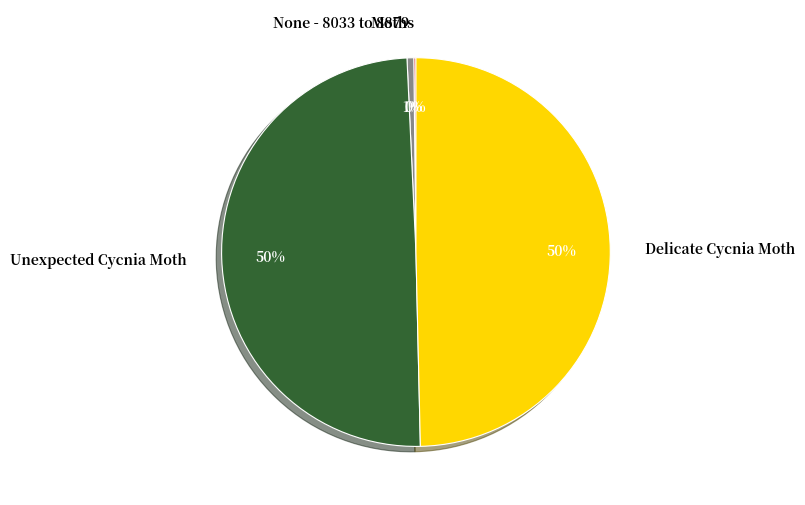

Which has a higher value, Delicate Cycnia Moth or None - 8033 to 8879?

Delicate Cycnia Moth